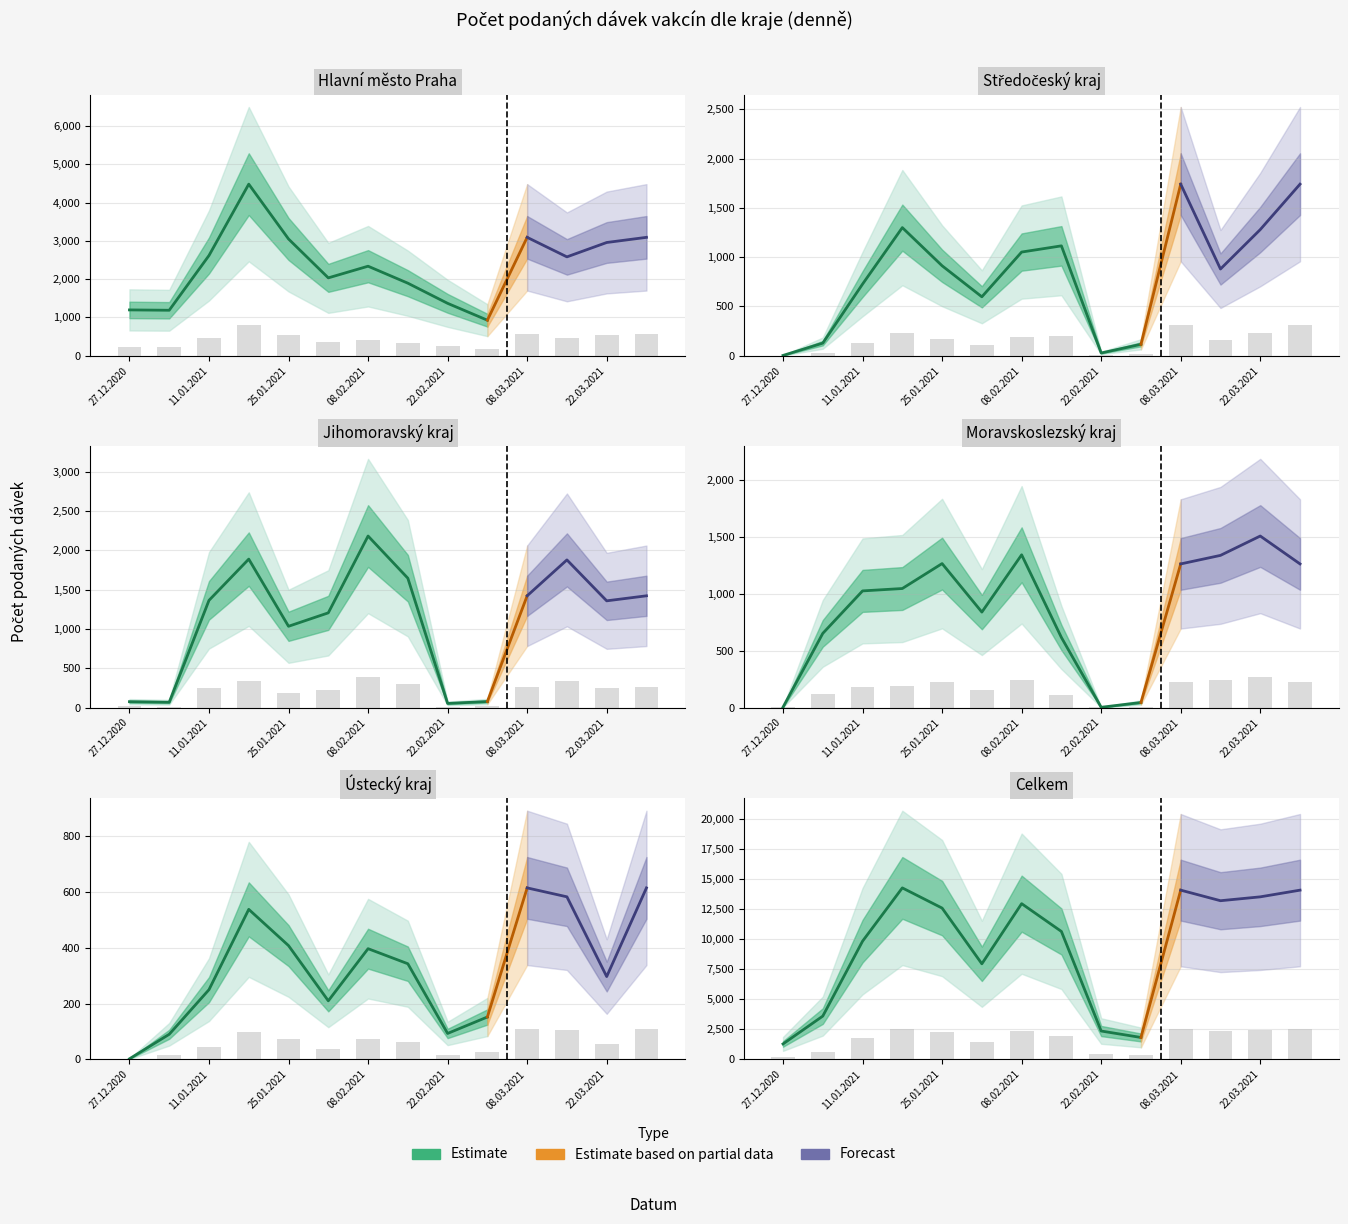

At which category is the sum across all series the highest?

18.01.2021